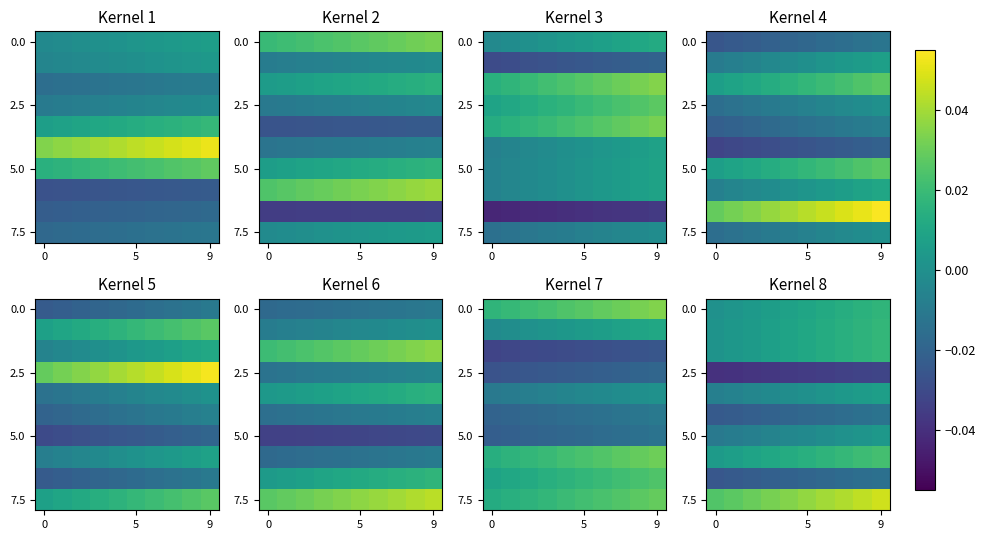

At how many categories does at least one series exceed 0?

10